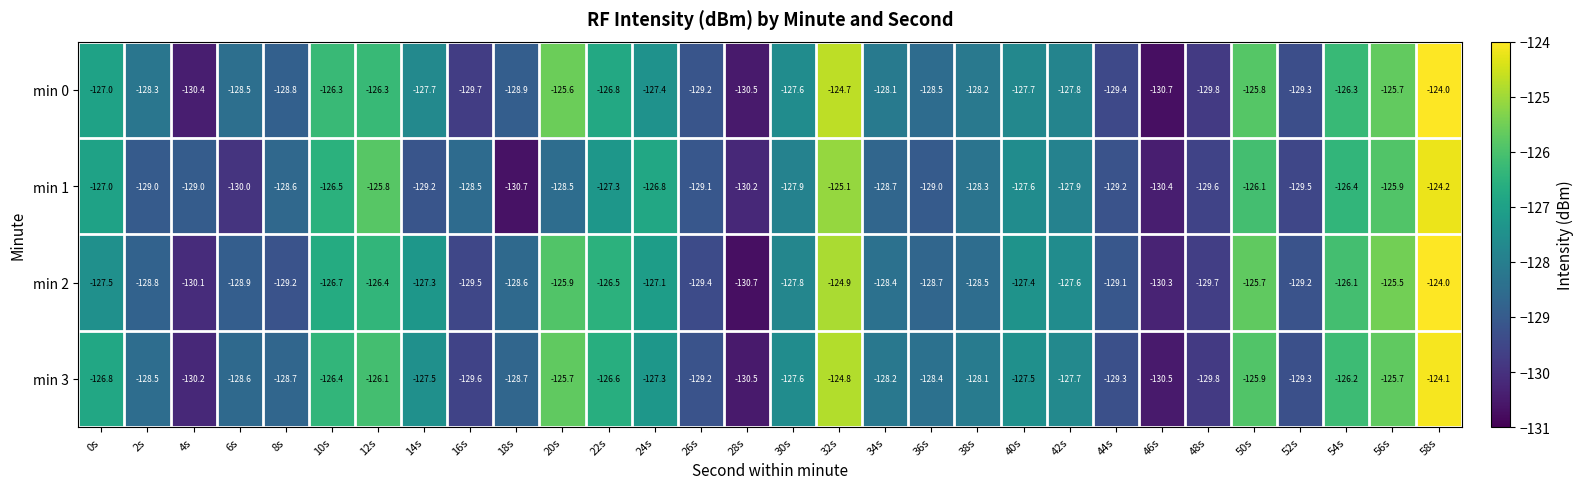

What is the average value of the min 1 series?

-128.1